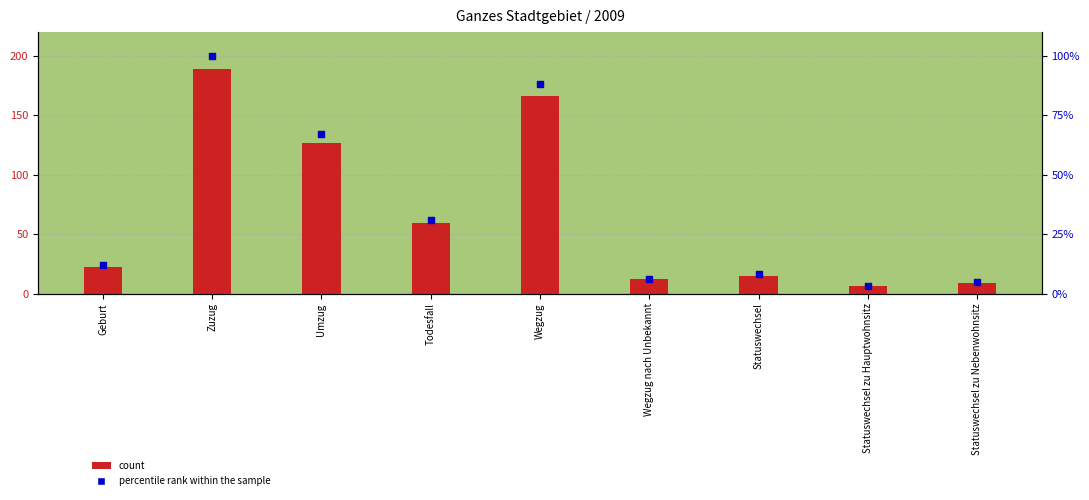

At how many categories does at least one series exceed 36?

4